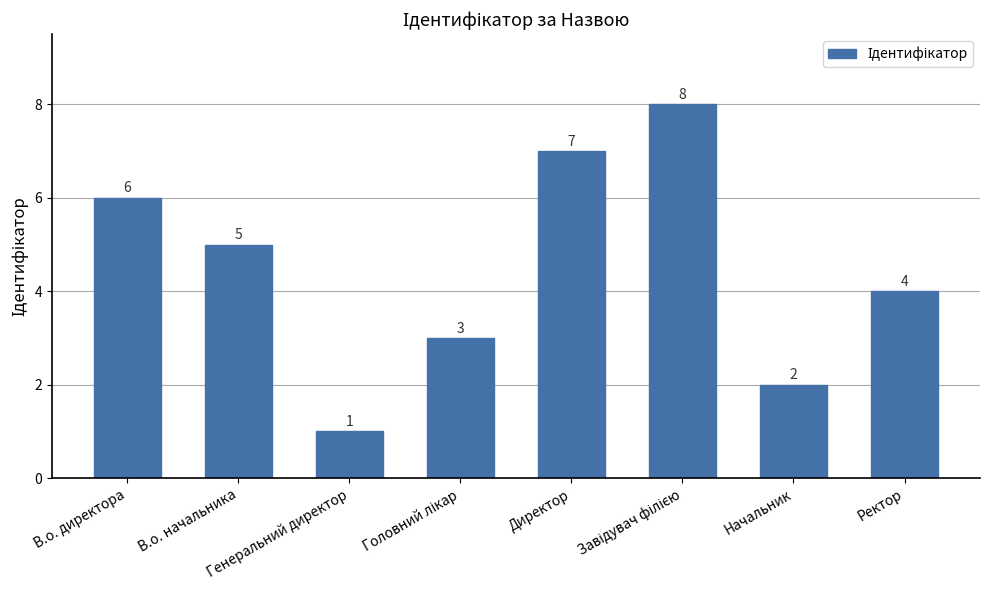

What is the difference between the maximum and second lowest values?

6